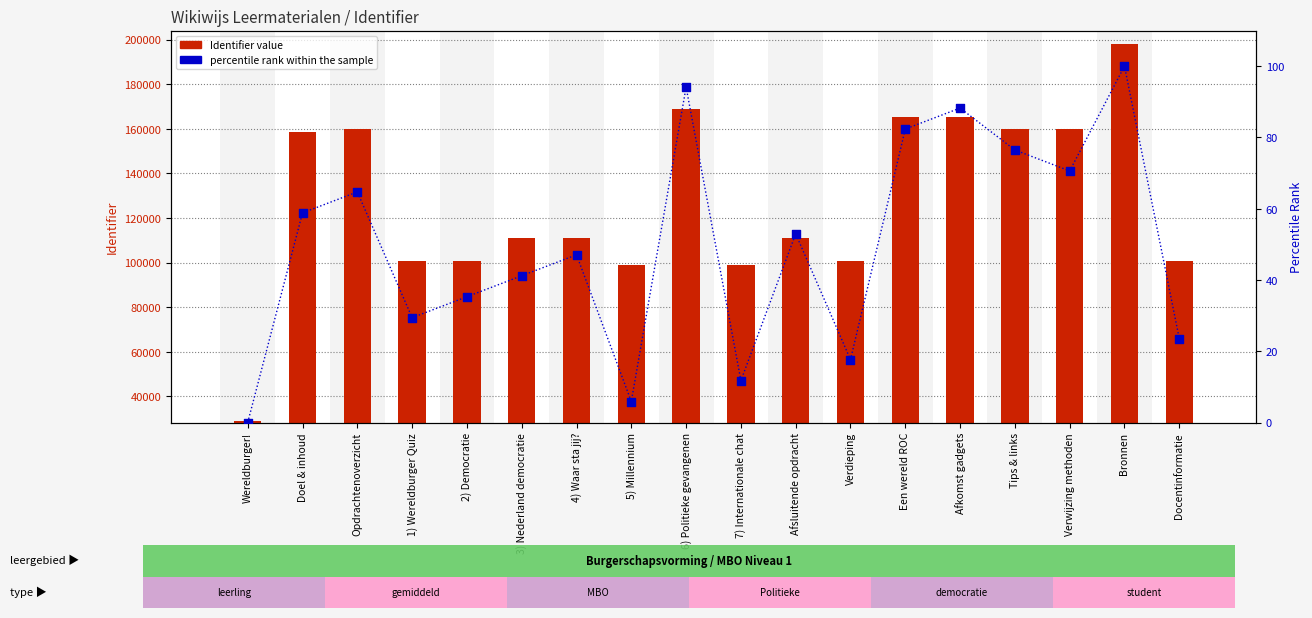

Which series has the largest Y range (max minus min)?

Identifier